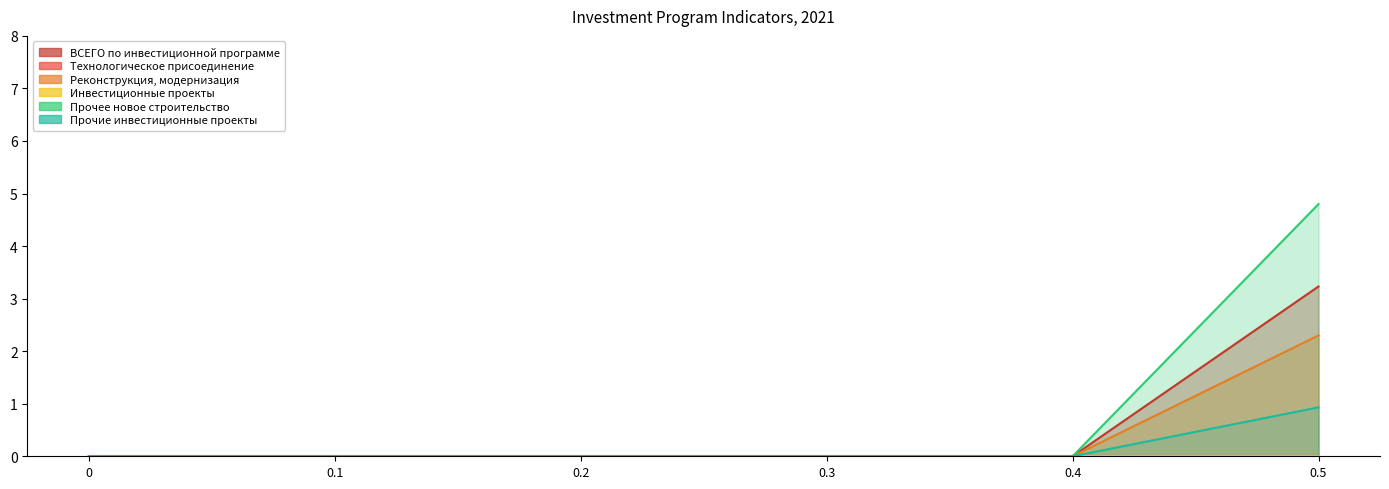

Which has a higher value, 0.3 or 0.1?

0.3